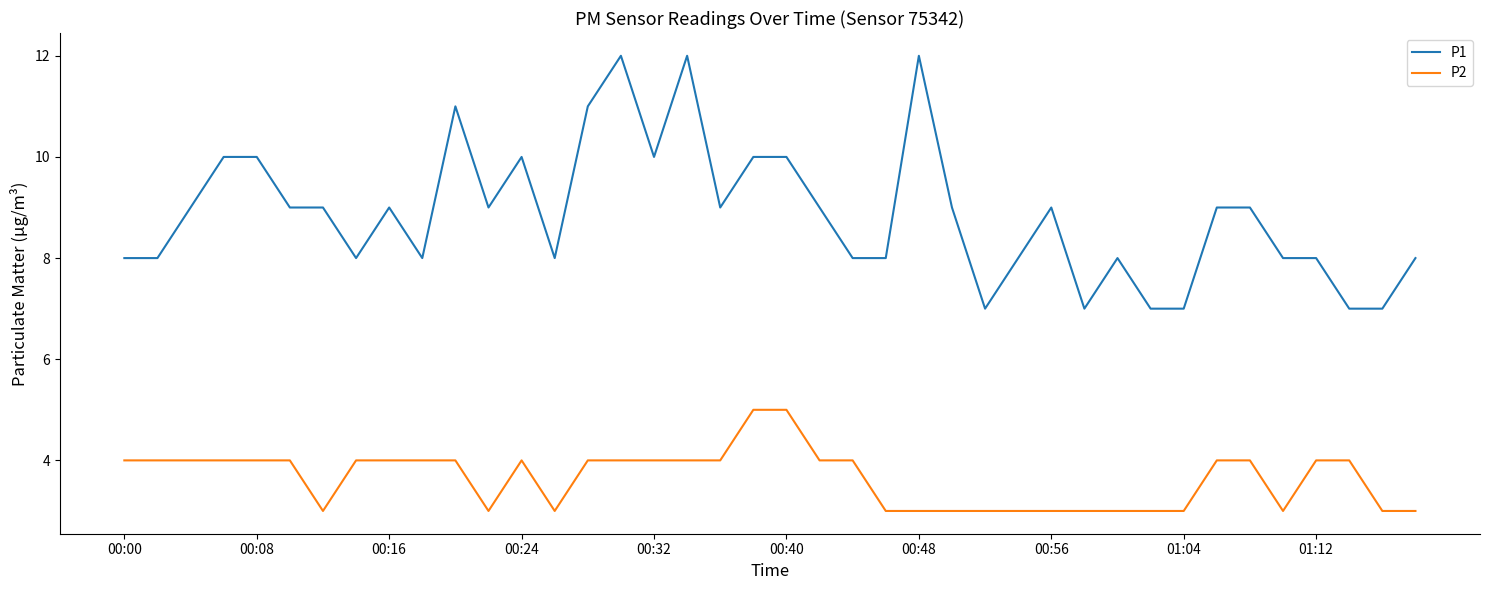

What is the sum of all P1 values?

355